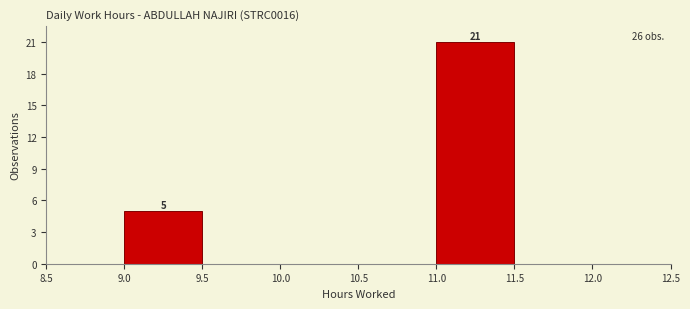

Which range on the x-axis has the tallest bar?

11.0 to 11.5